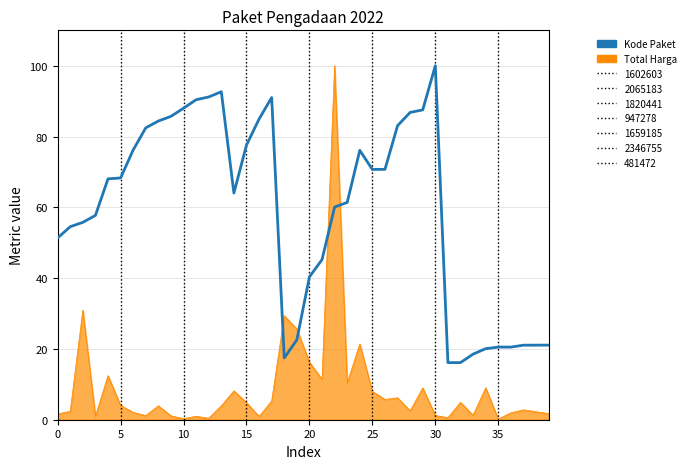

Which series has the largest range (max minus min)?

Total Harga